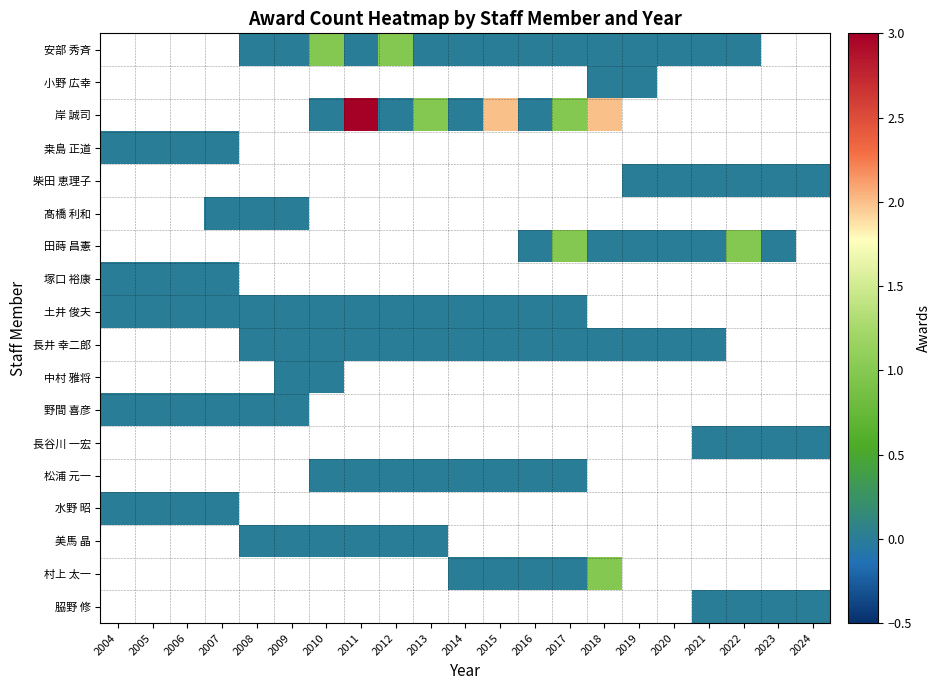

What is the maximum value shown in the chart?

3.0